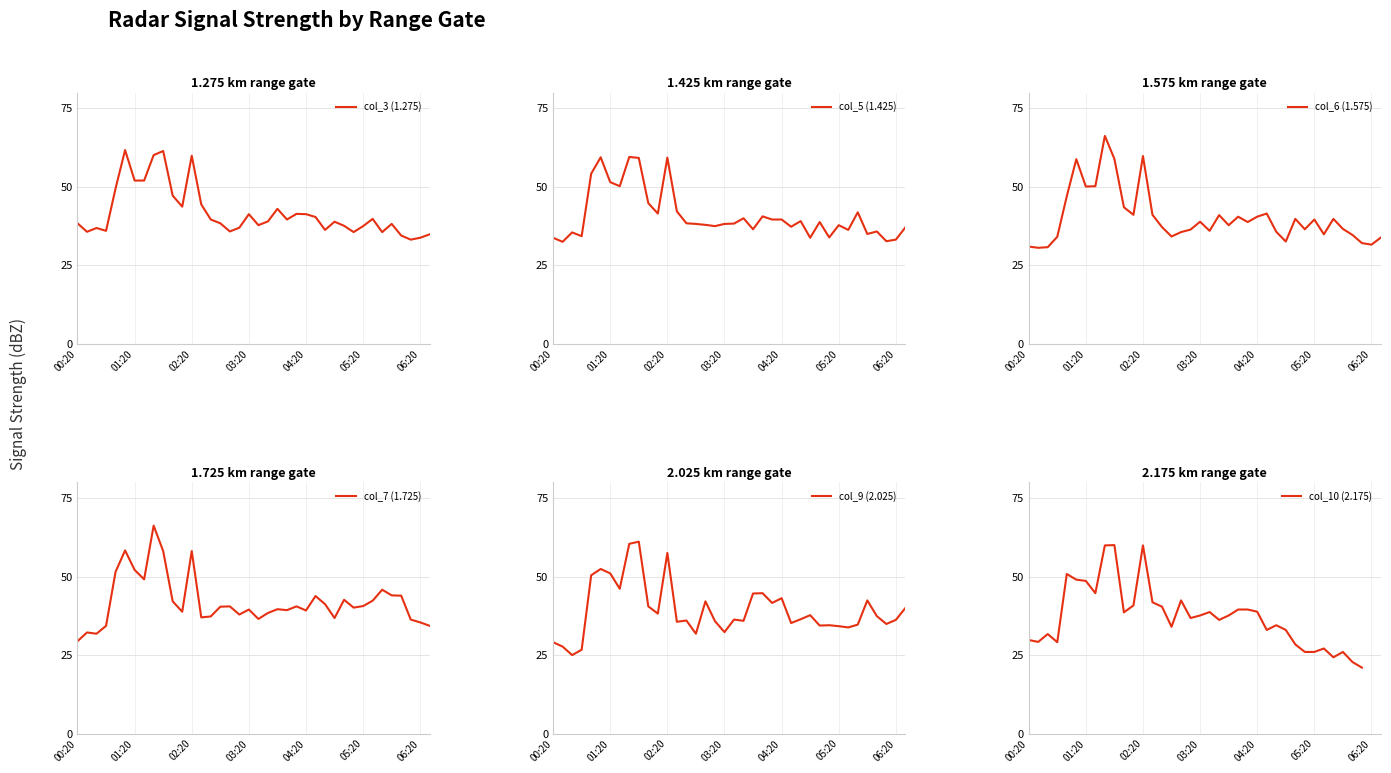

The value of col_7 (1.725) at 11 is 38.8. True or false?

True